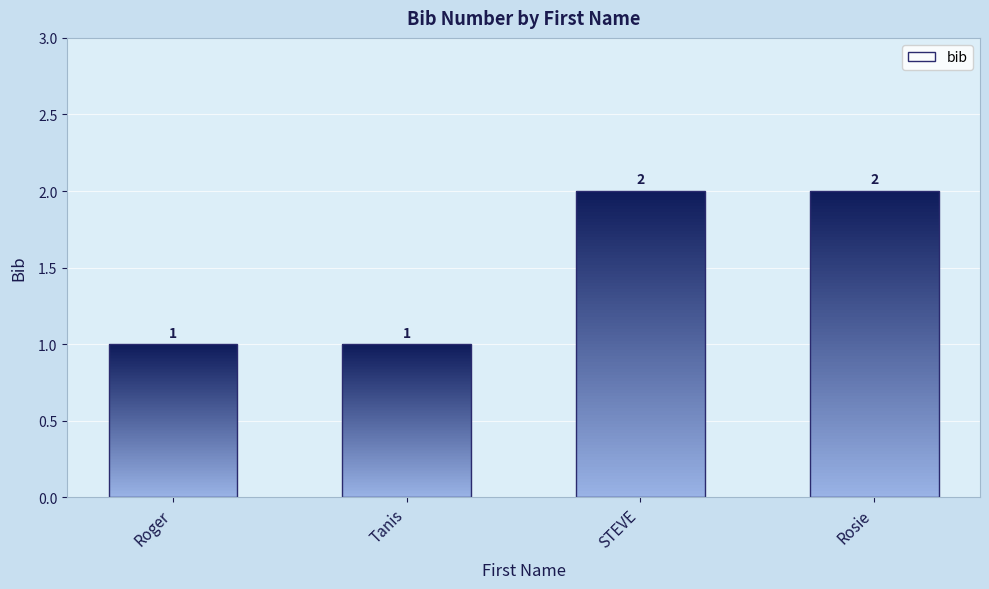

What is the difference between the maximum and minimum values?

1